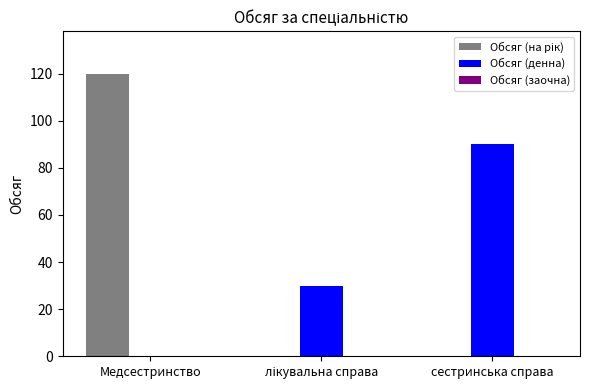

Which category has the highest value across all series?

Медсестринство